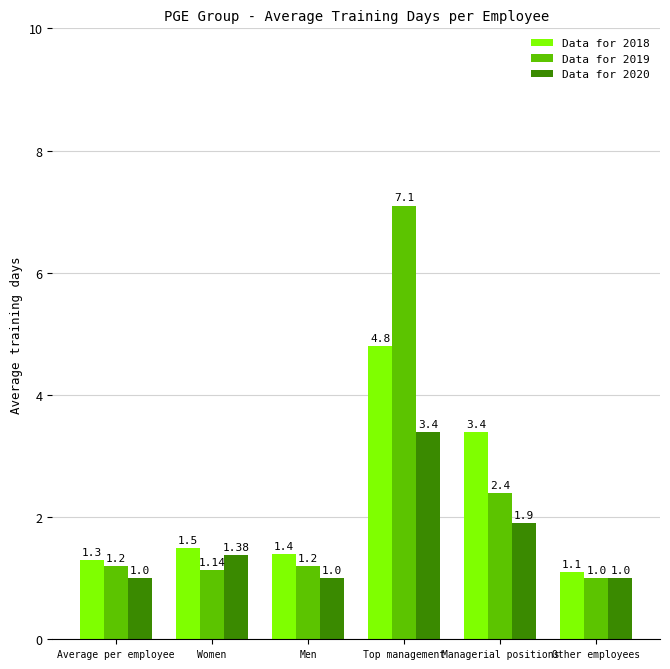

Rank the series by their maximum value, from highest to lowest.

Data for 2019, Data for 2018, Data for 2020